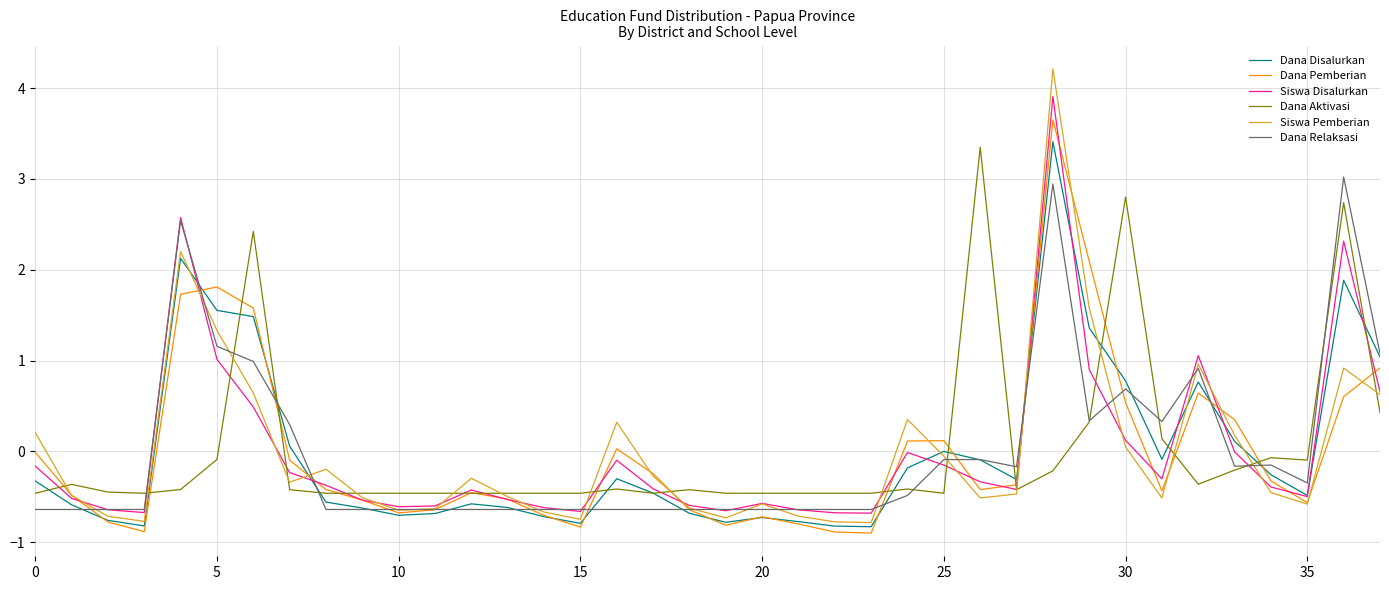

How many negative values does the Dana Relaksasi series have?

27